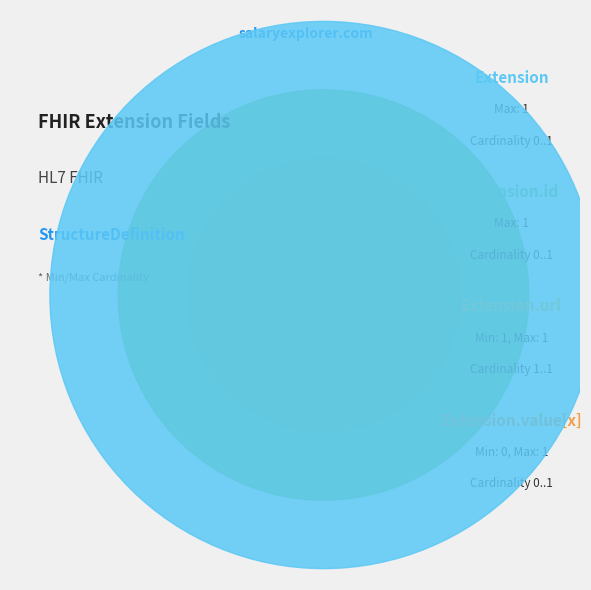

Combined, do Extension and Extension.value[x] account for over 50%?

No